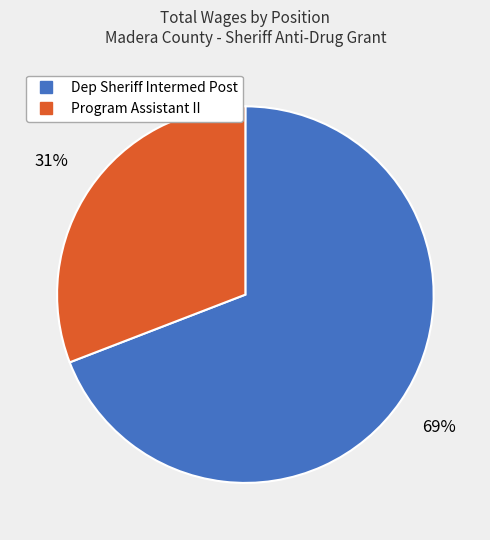

Is it true that Program Assistant II is 31% of the pie?

True